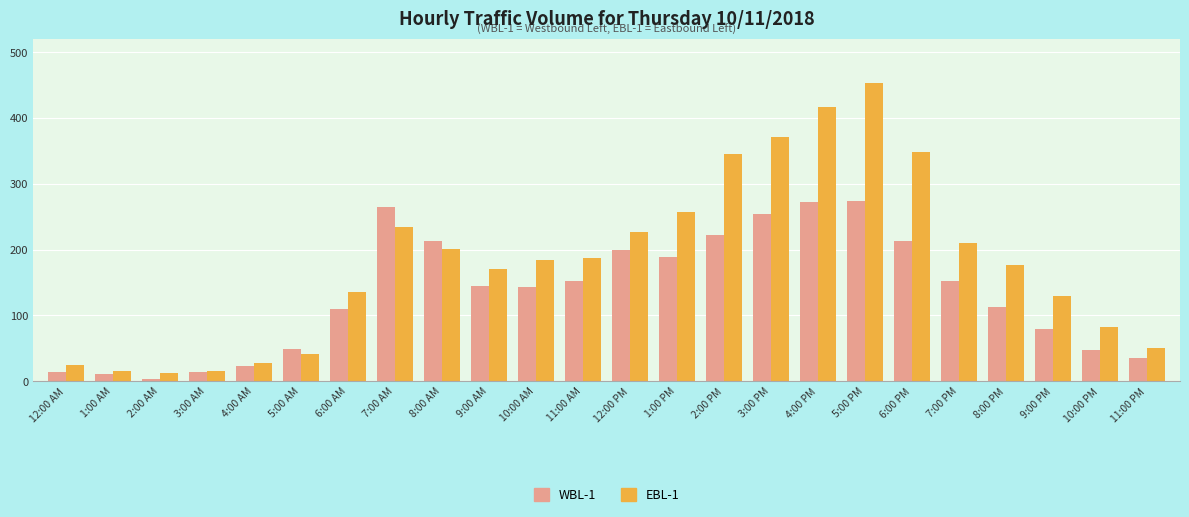

At which label does WBL-1 first exceed 145?

7:00 AM